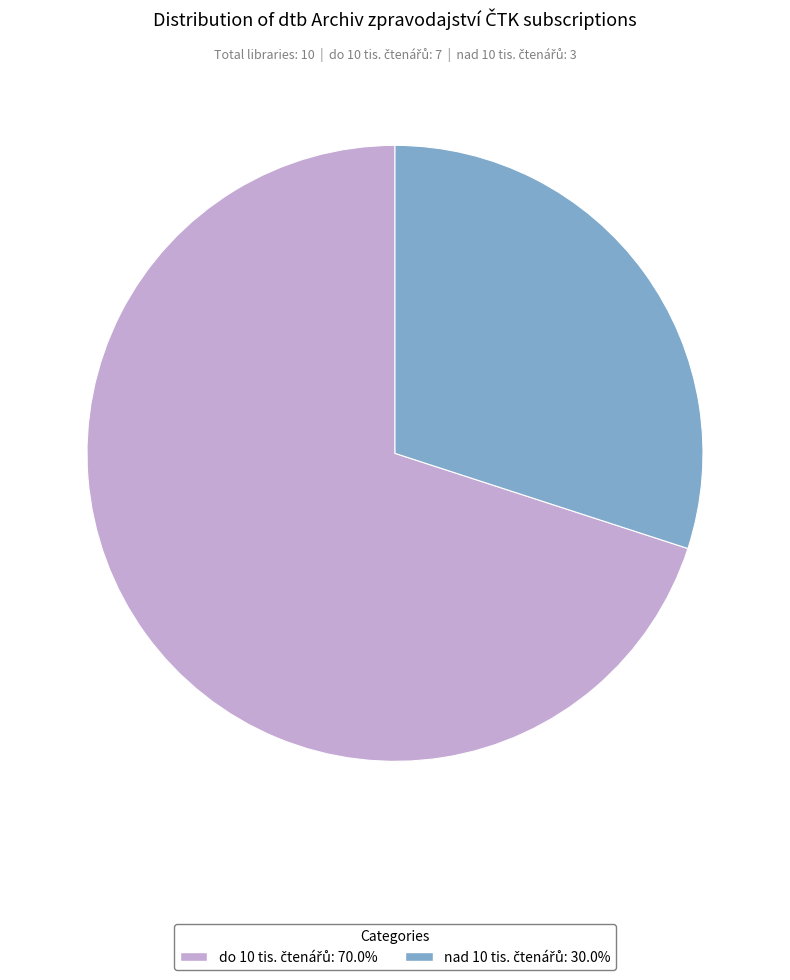

Does any single category account for the majority?

Yes